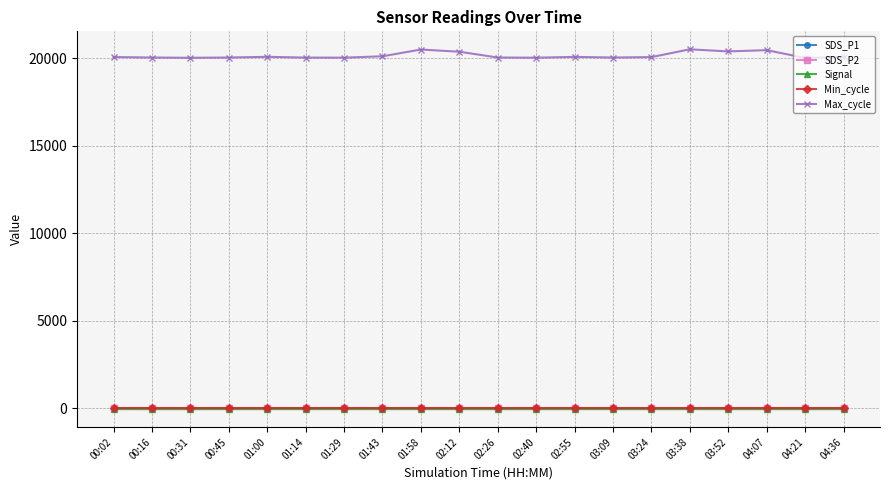

Which series has the largest total across all categories?

Max_cycle